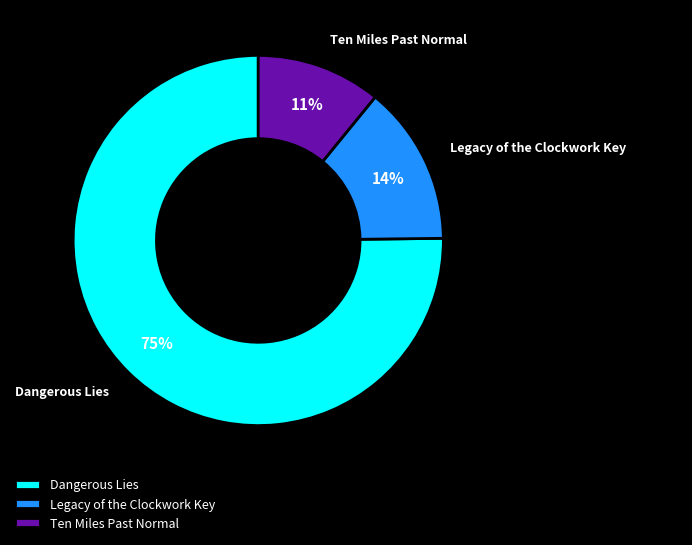

To the nearest percent, what portion does Legacy of the Clockwork Key represent?

14%